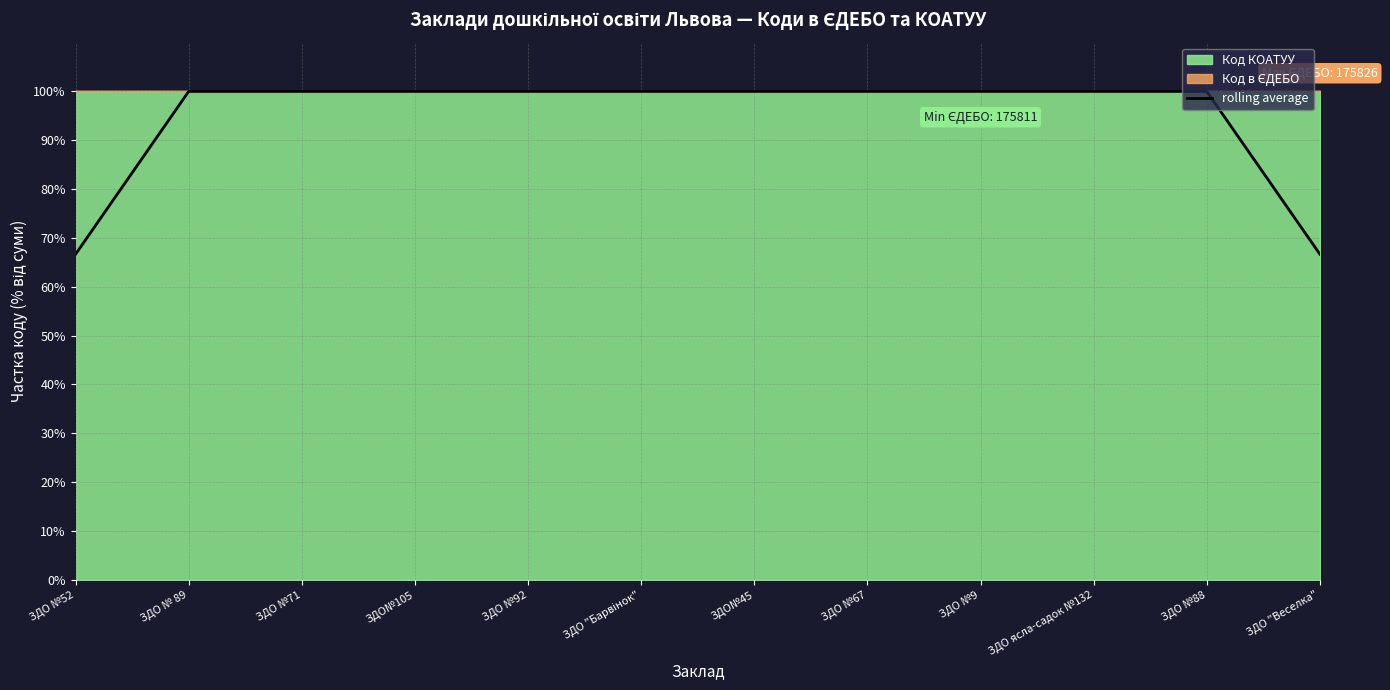

How many data points are above 99?

10